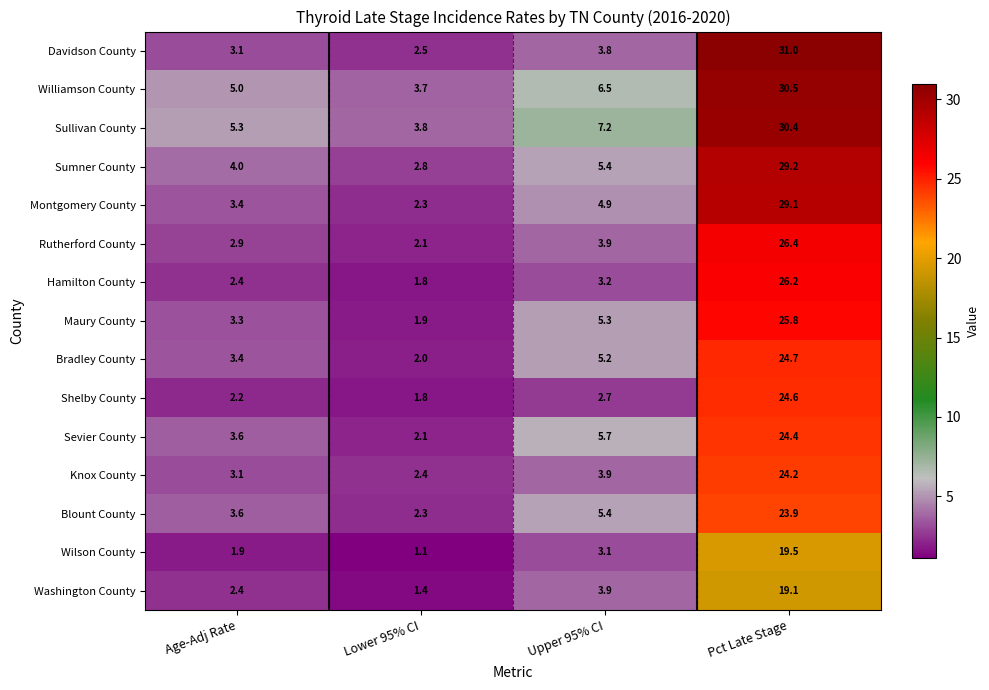

At which category is the sum across all series the highest?

Pct Late Stage